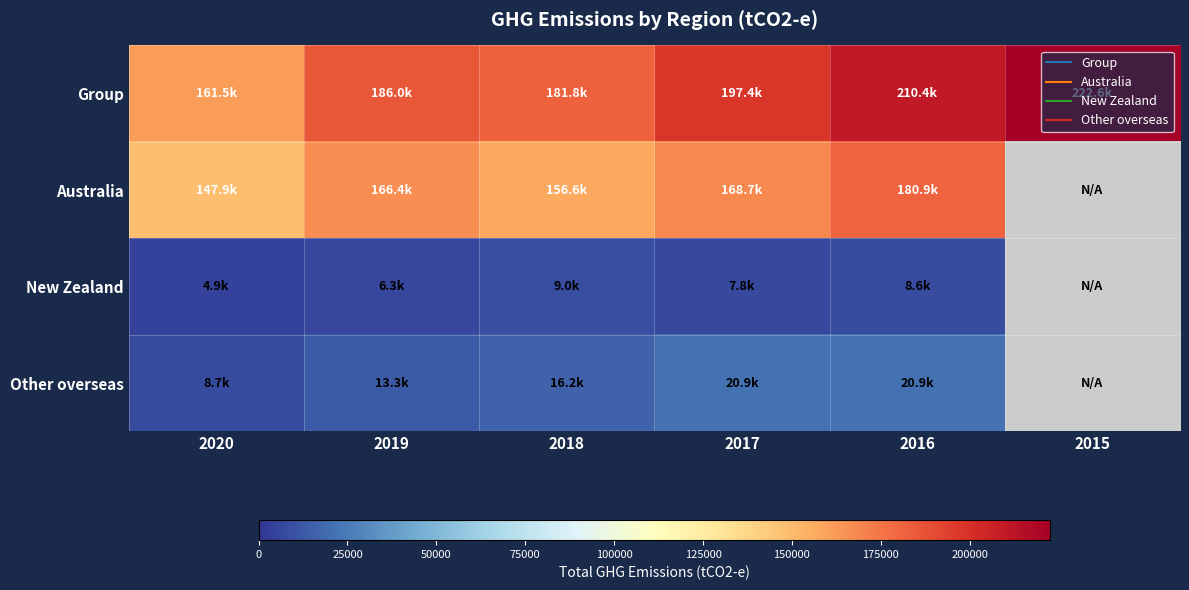

Which series has the largest range (max minus min)?

Australia